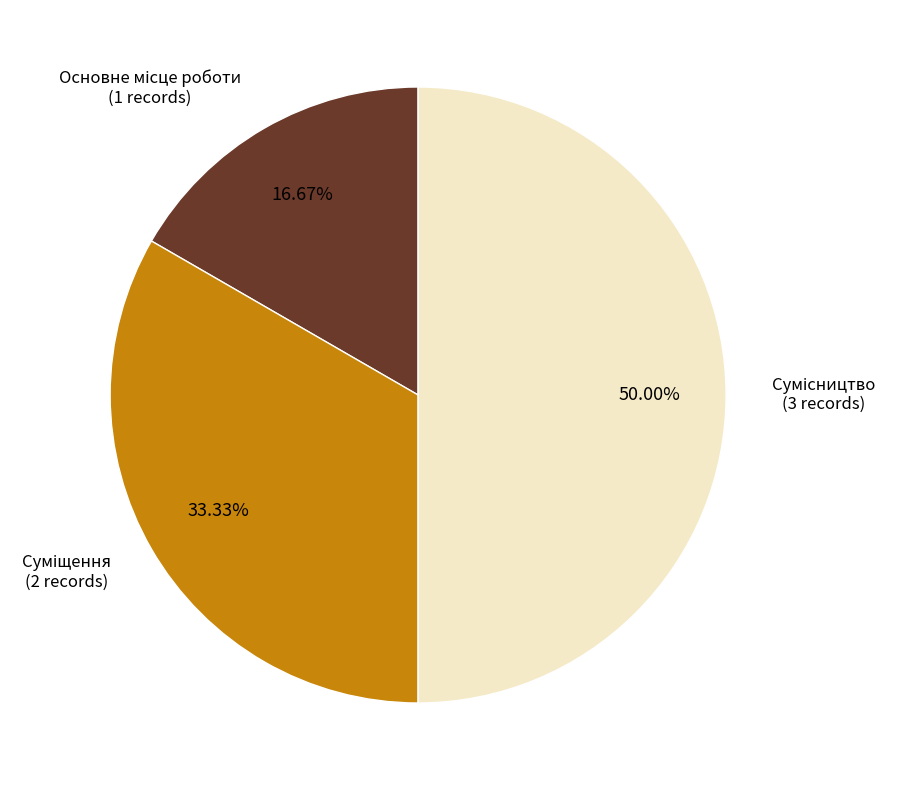

How many segments does this pie chart have?

3